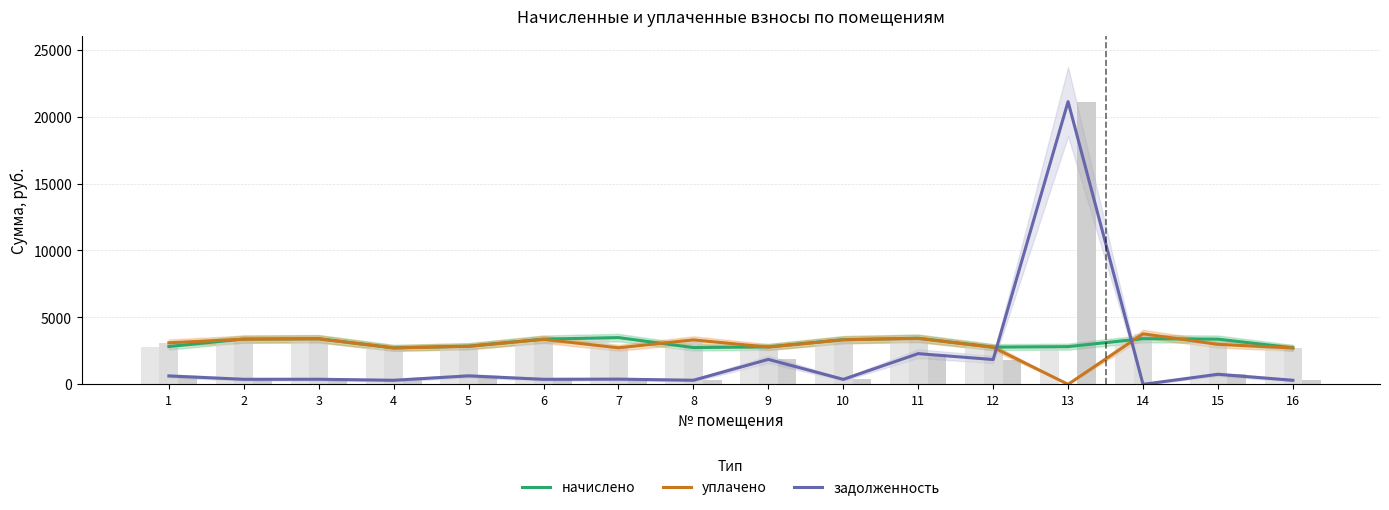

What is the highest value of the уплачено series?

3775.5